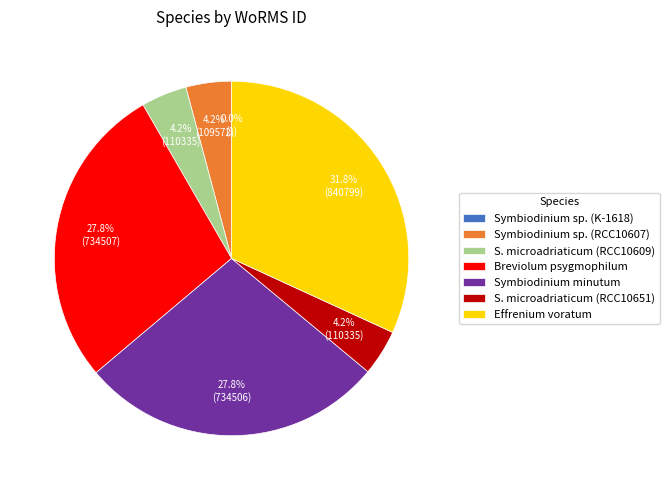

Is there any slice that represents more than half of the pie?

No